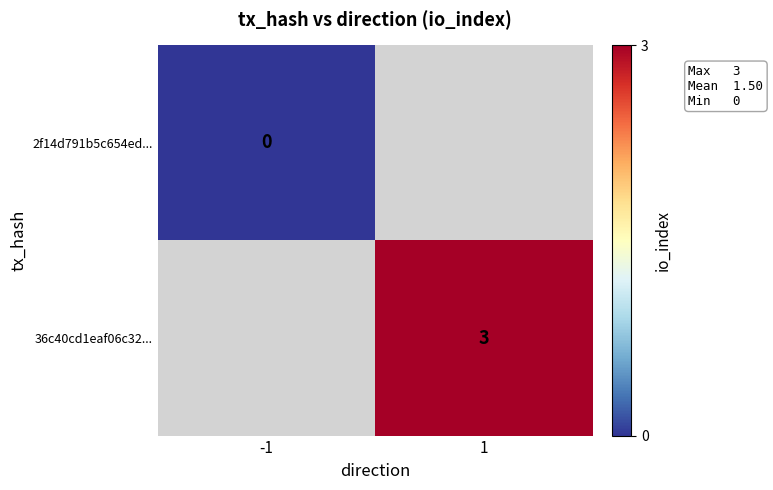

The value of 36c40cd1eaf06c32... at 1 is 4. True or false?

False